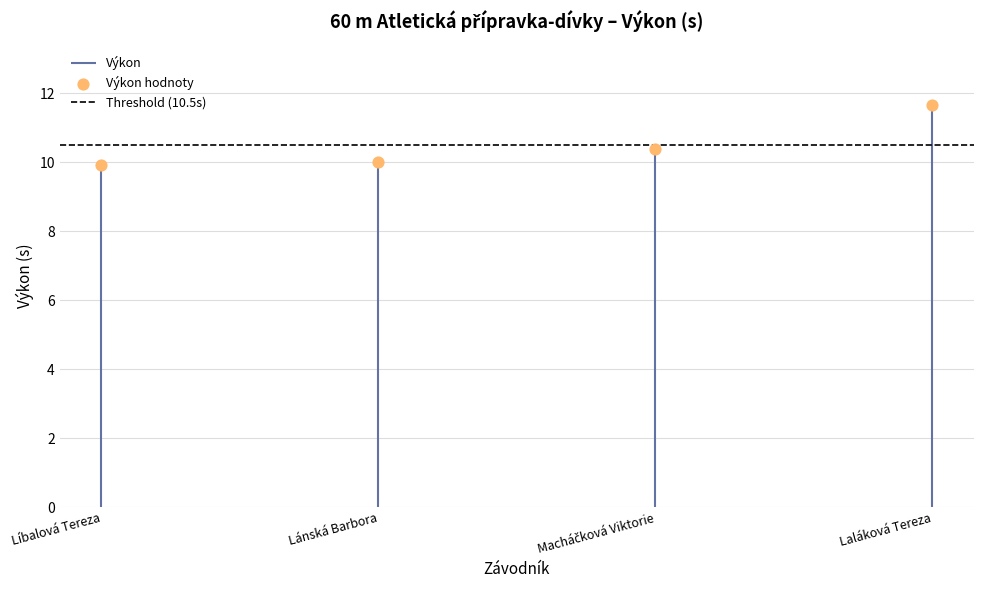

What is the ratio of the value at Macháčková Viktorie to the value at Líbalová Tereza?

1.0